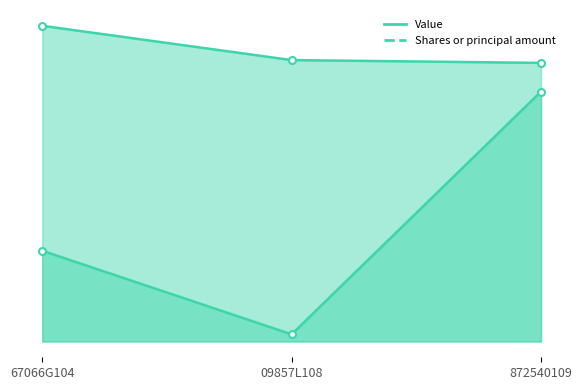

At which label does Shares or principal amount reach its minimum?

09857L108